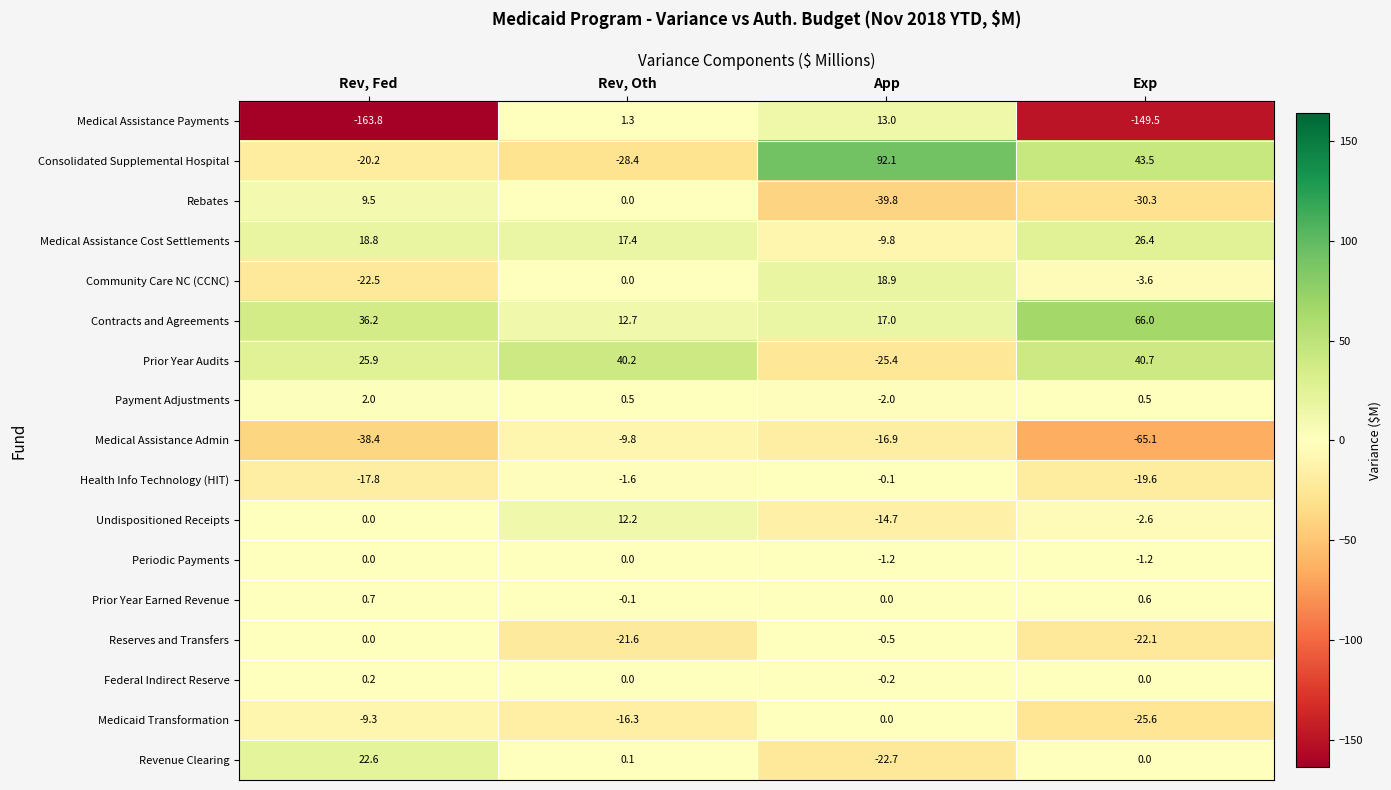

At which category does the chart reach its peak across all series?

App